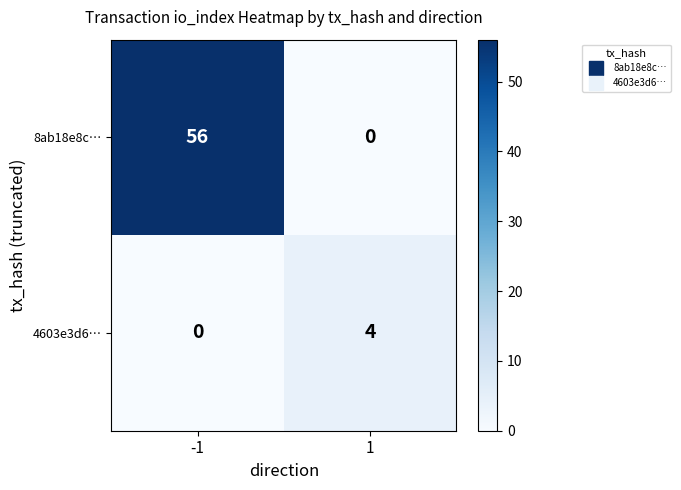

What is the difference between the maximum and minimum values in the 8ab18e8c… series?

56